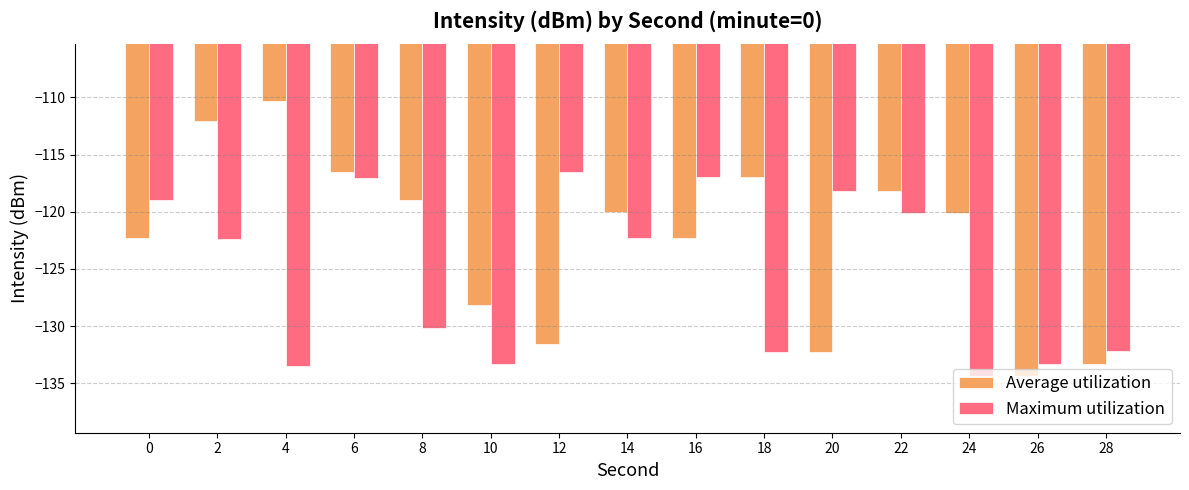

What is the spread (max minus min) of values at 14?

2.3